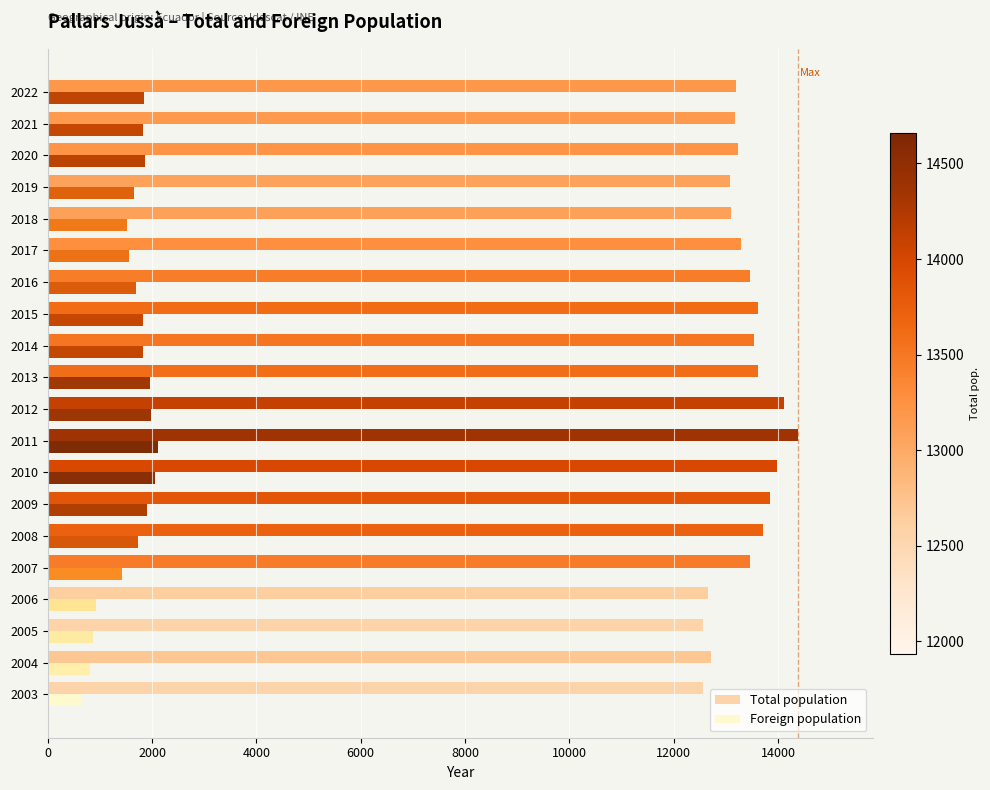

The value of Total population at 2016 is 13453. True or false?

True